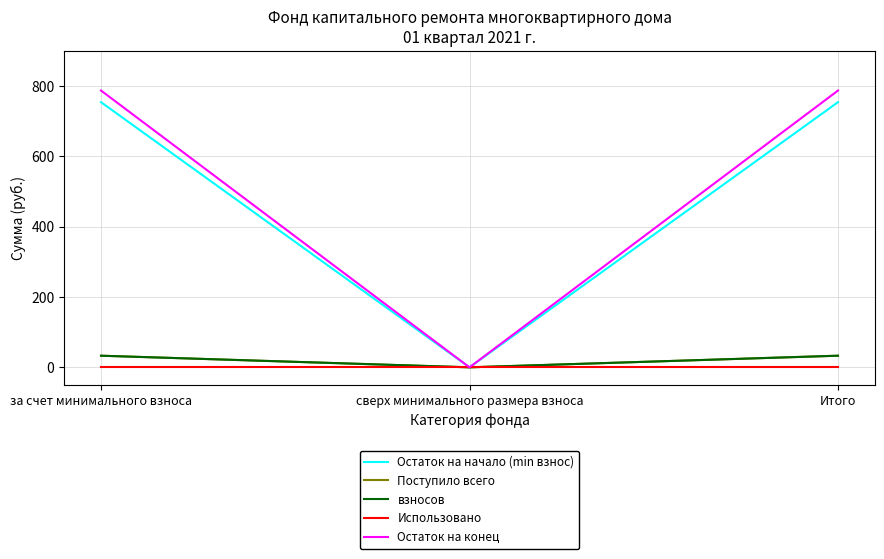

Is this an area chart (filled region under the line)?

No